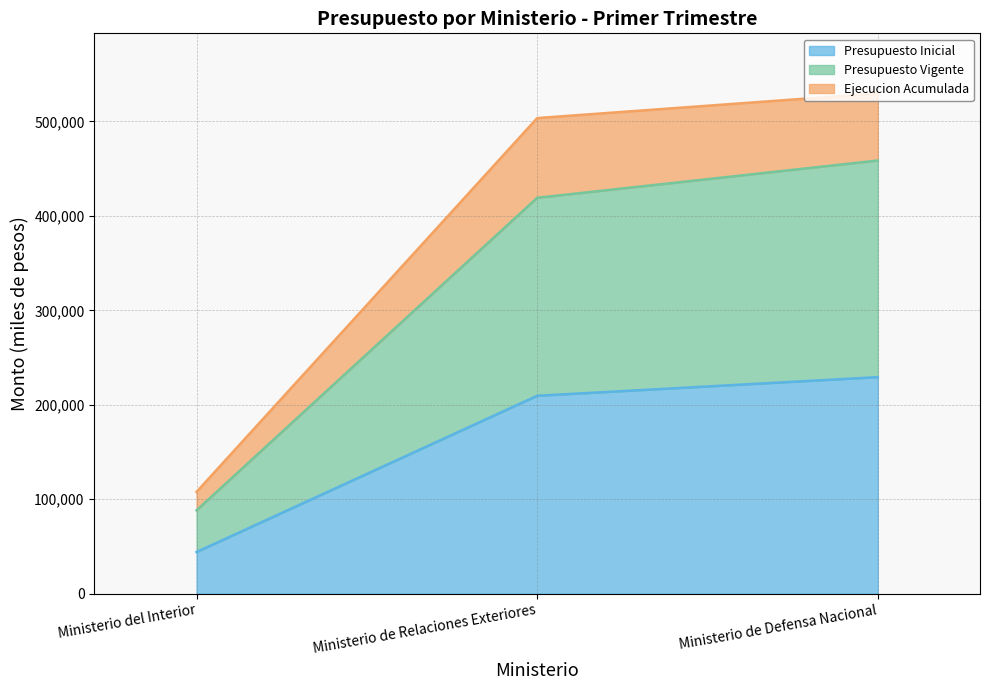

Is the value of Presupuesto Inicial at Ministerio de Relaciones Exteriores greater than the value of Presupuesto Vigente at Ministerio de Relaciones Exteriores?

No